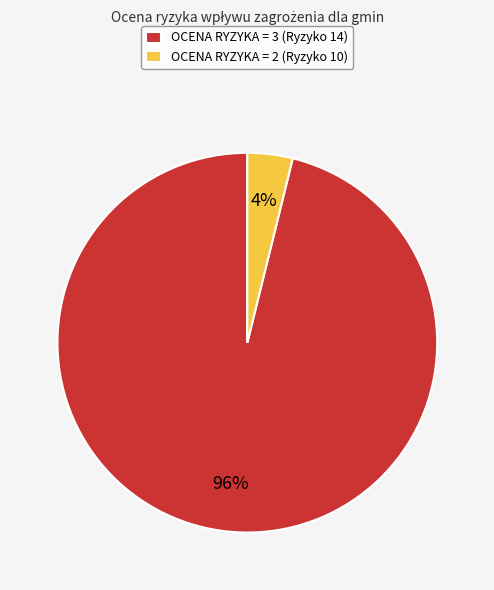

Rank the categories by value from highest to lowest.

OCENA RYZYKA = 3 (Ryzyko 14), OCENA RYZYKA = 2 (Ryzyko 10)